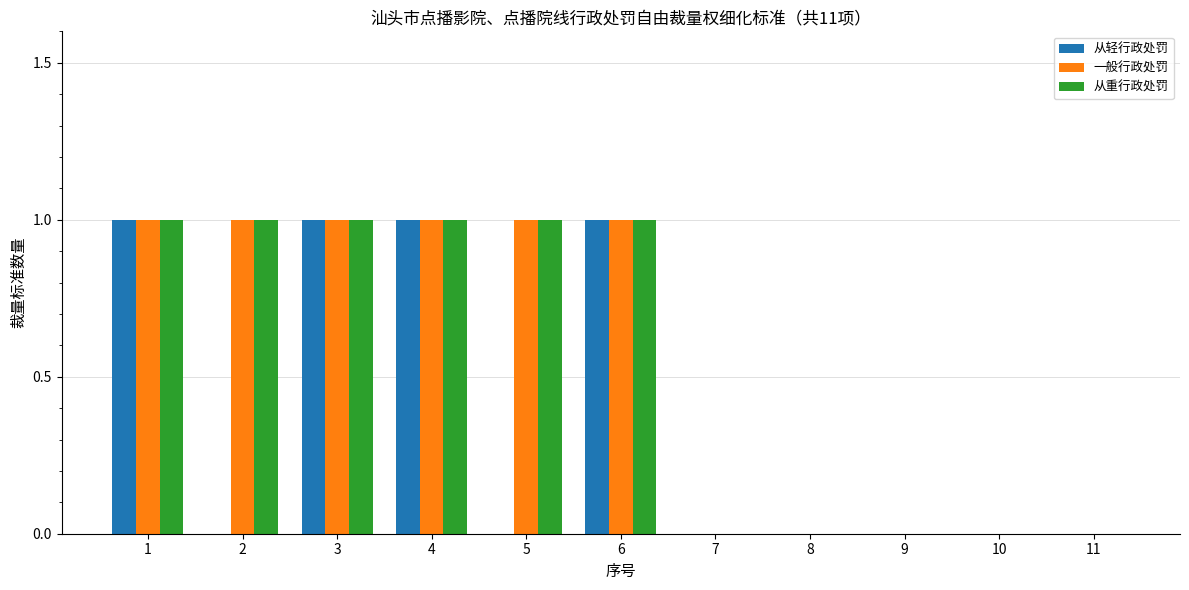

What is the total value across all series at 4?

3